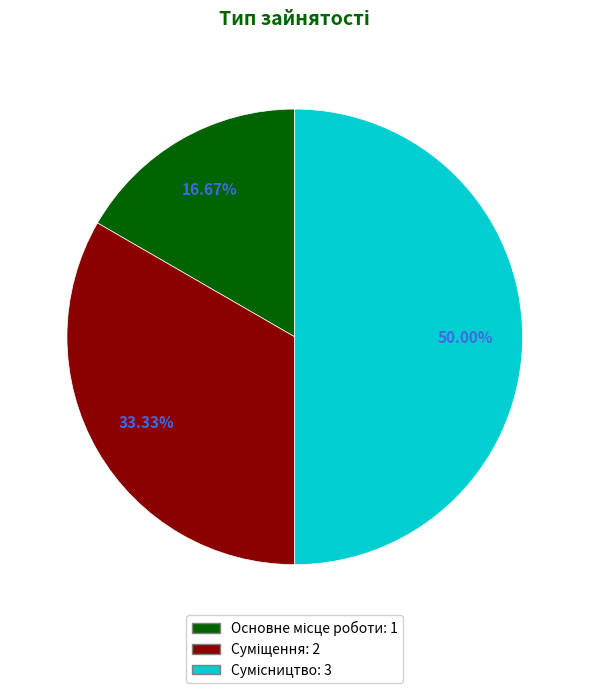

What is the largest slice in the pie chart?

Сумісництво